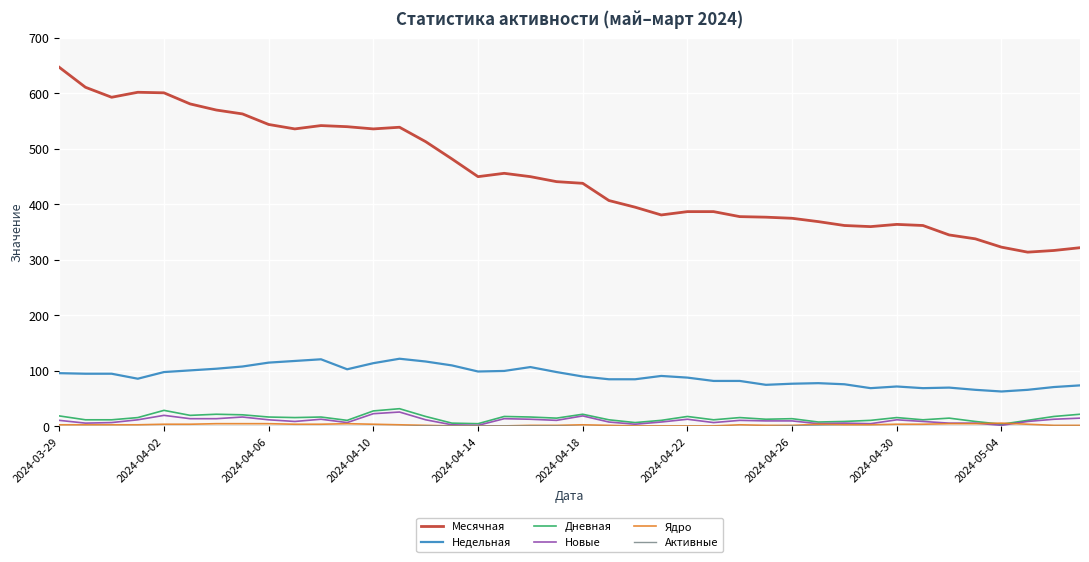

Is this an area chart (filled region under the line)?

No